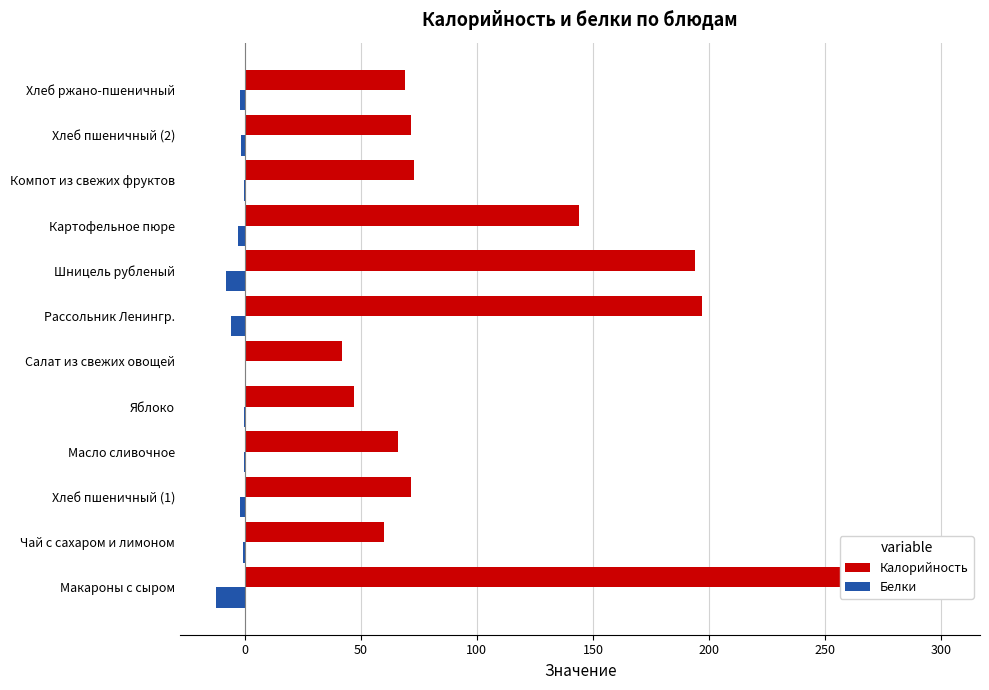

Which series has the largest total across all categories?

Калорийность